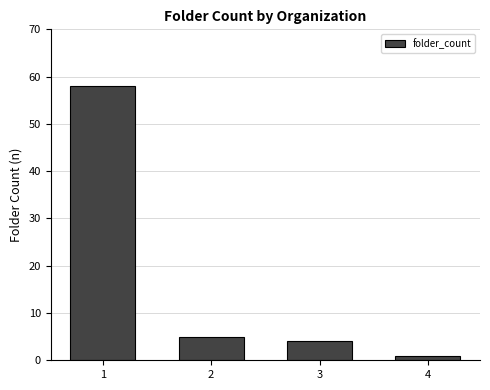

Reading right to left, list all the values displayed in this chart.

1	4	5	58